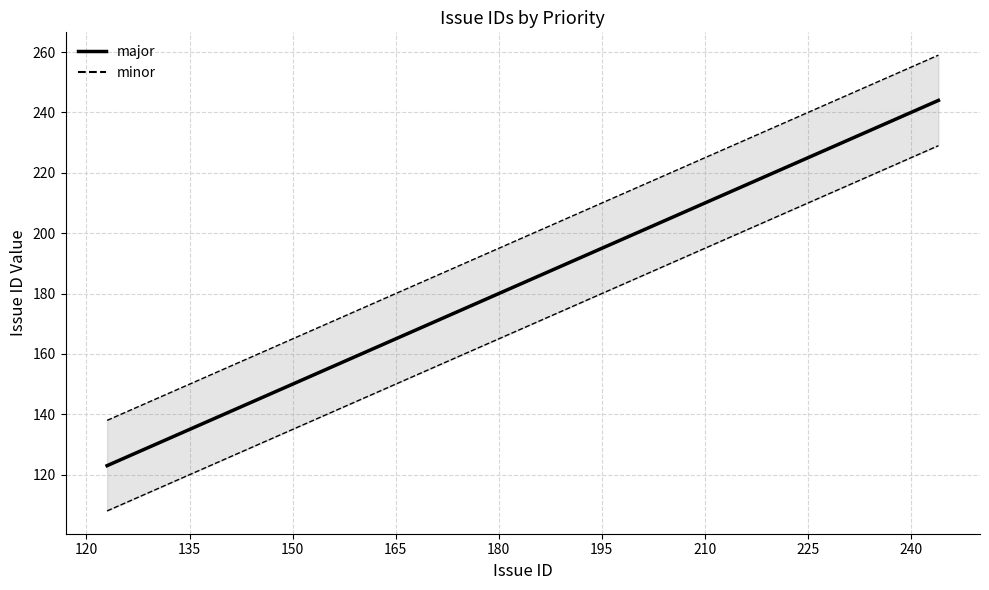

What is the maximum value for major?

244